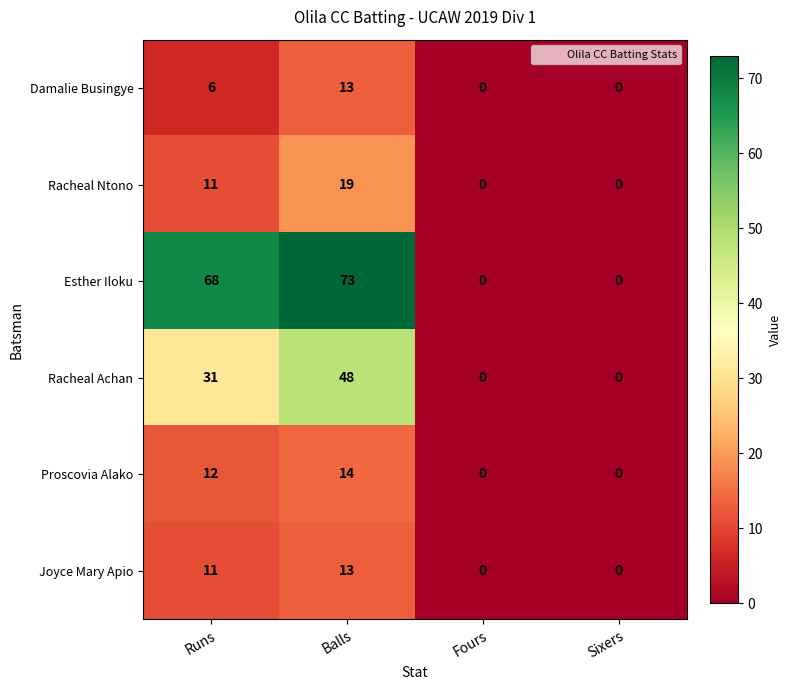

Which series has the largest range (max minus min)?

Esther Iloku